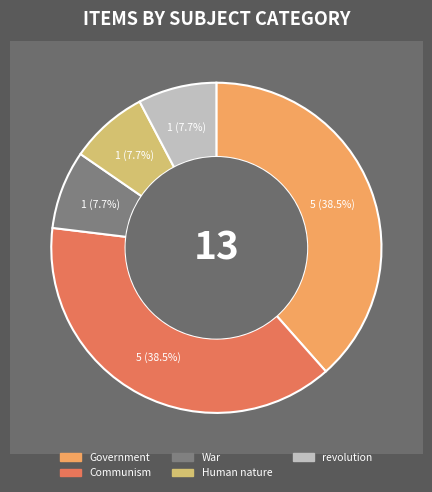

How many segments does this pie chart have?

5